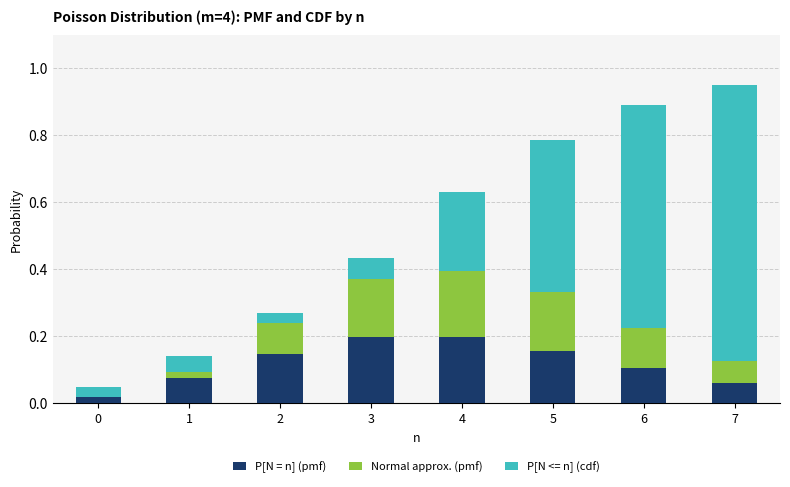

How many distinct data groups are displayed?

3